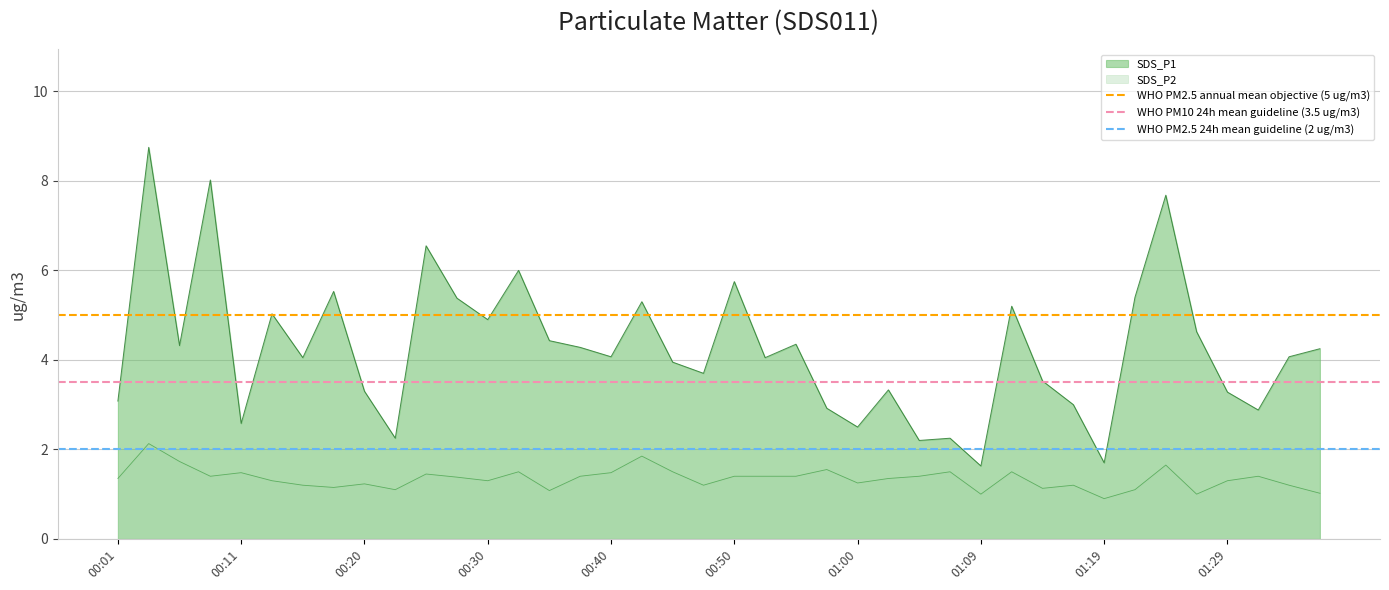

True or false: SDS_P2 and SDS_P1 intersect in this chart.

False